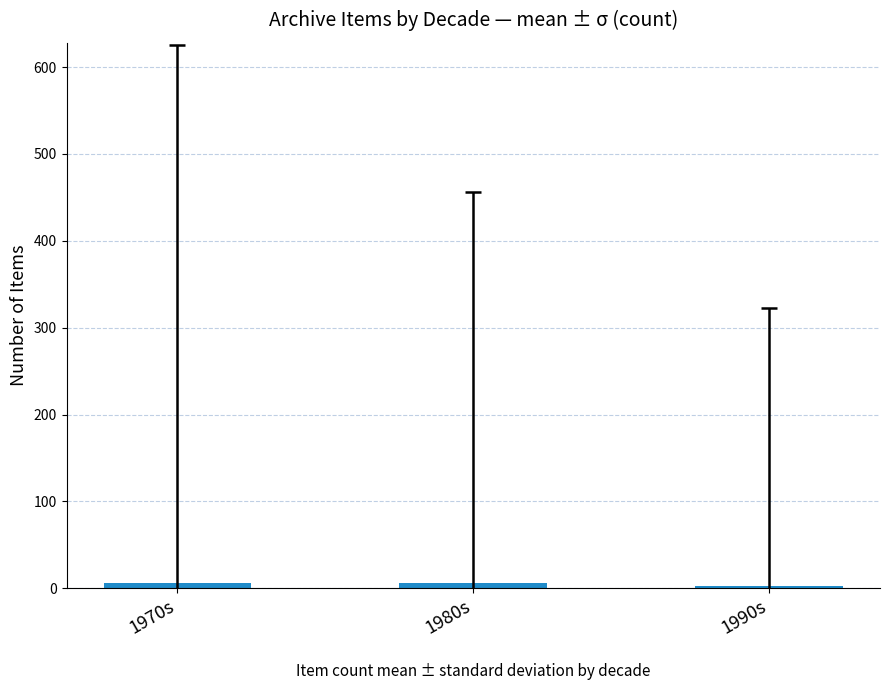

What is the label of the 1st bar from the left?

1970s